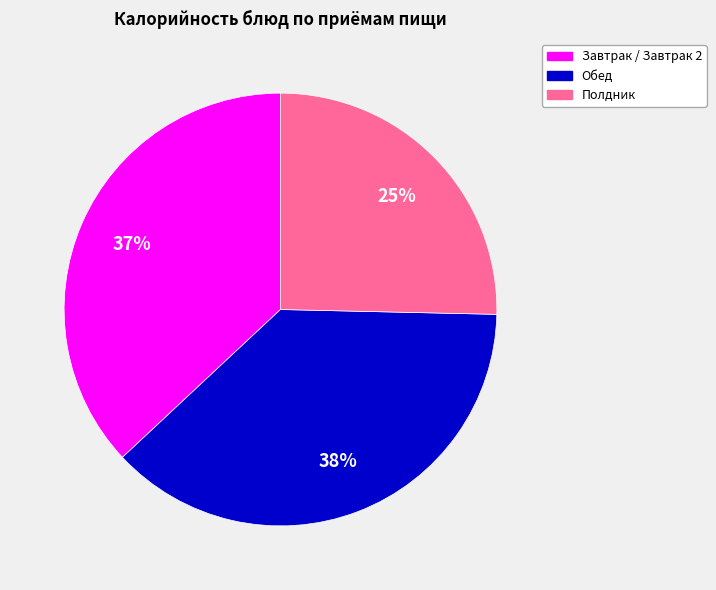

To the nearest percent, what is the average slice percentage?

33%